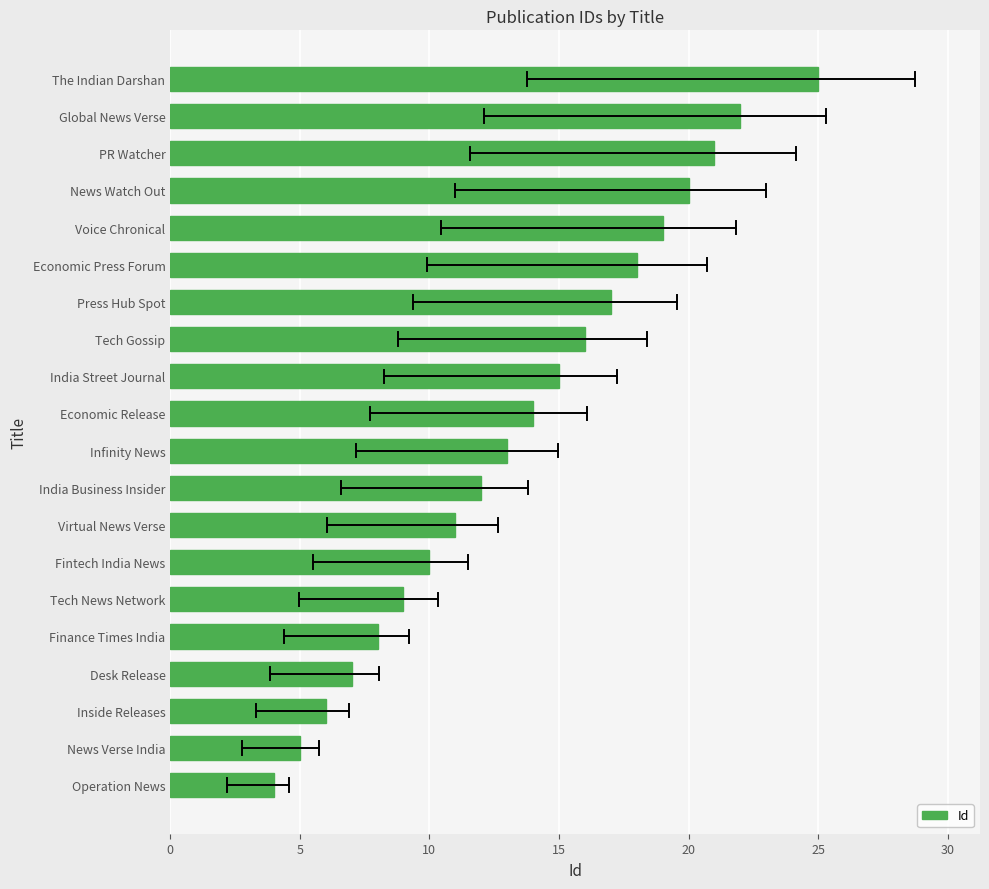

The value at Economic Press Forum is 5. True or false?

False